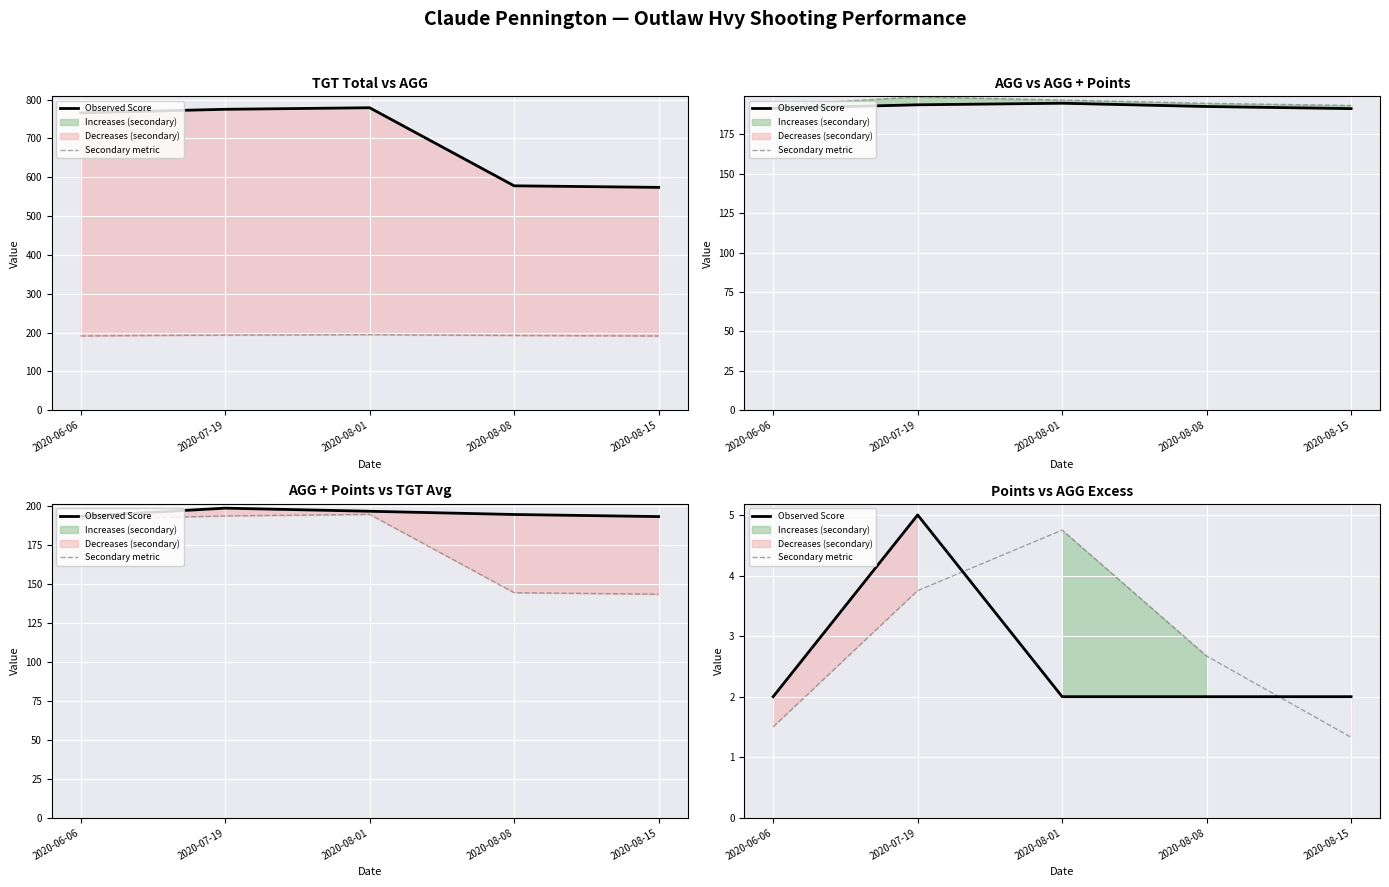

Reading left to right, extract all data points from this chart.

Observed Score: 2020-06-06=2.0	2020-07-19=5.0	2020-08-01=2.0	2020-08-08=2.0	2020-08-15=2.0
Secondary metric: 2020-06-06=1.5	2020-07-19=3.8	2020-08-01=4.8	2020-08-08=2.7	2020-08-15=1.3